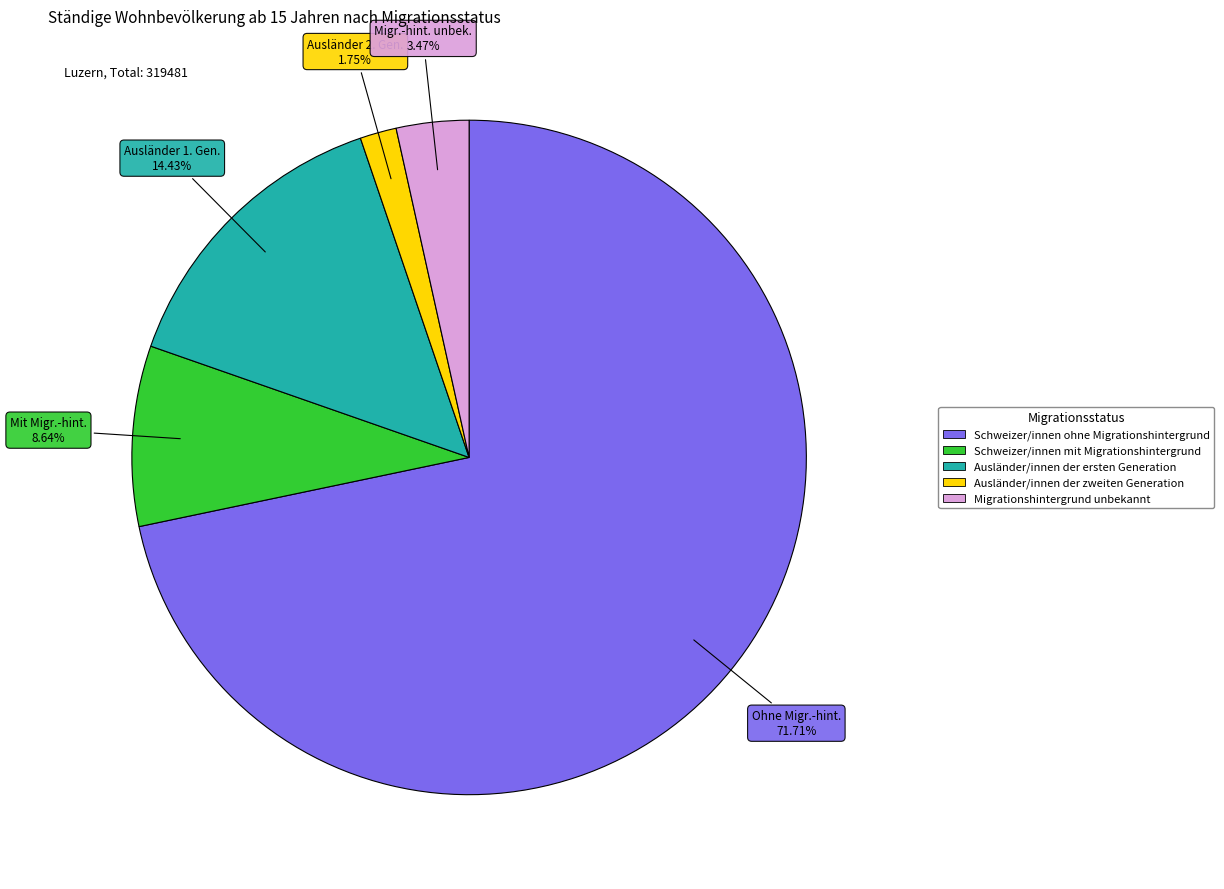

True or false: Ausländer/innen der zweiten Generation accounts for 2% of the total.

True